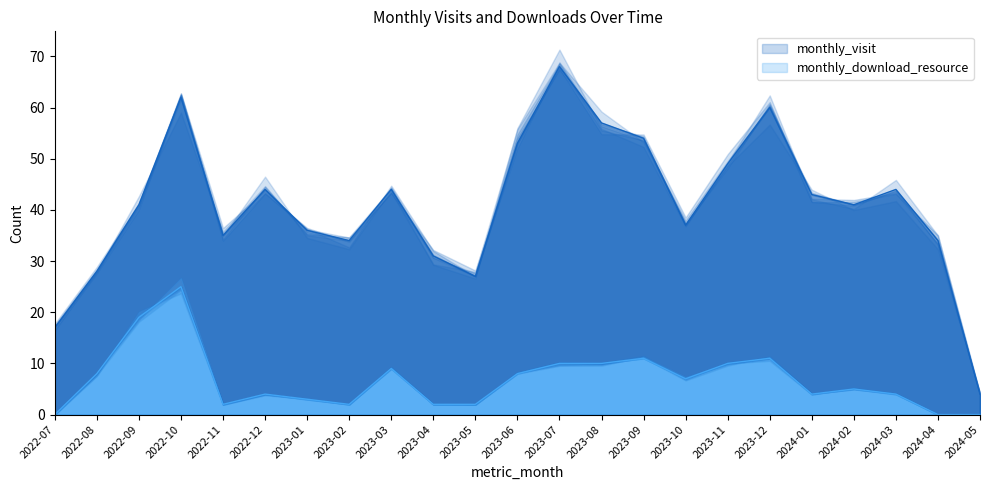

True or false: the data shows 7 at 2023-10.

True